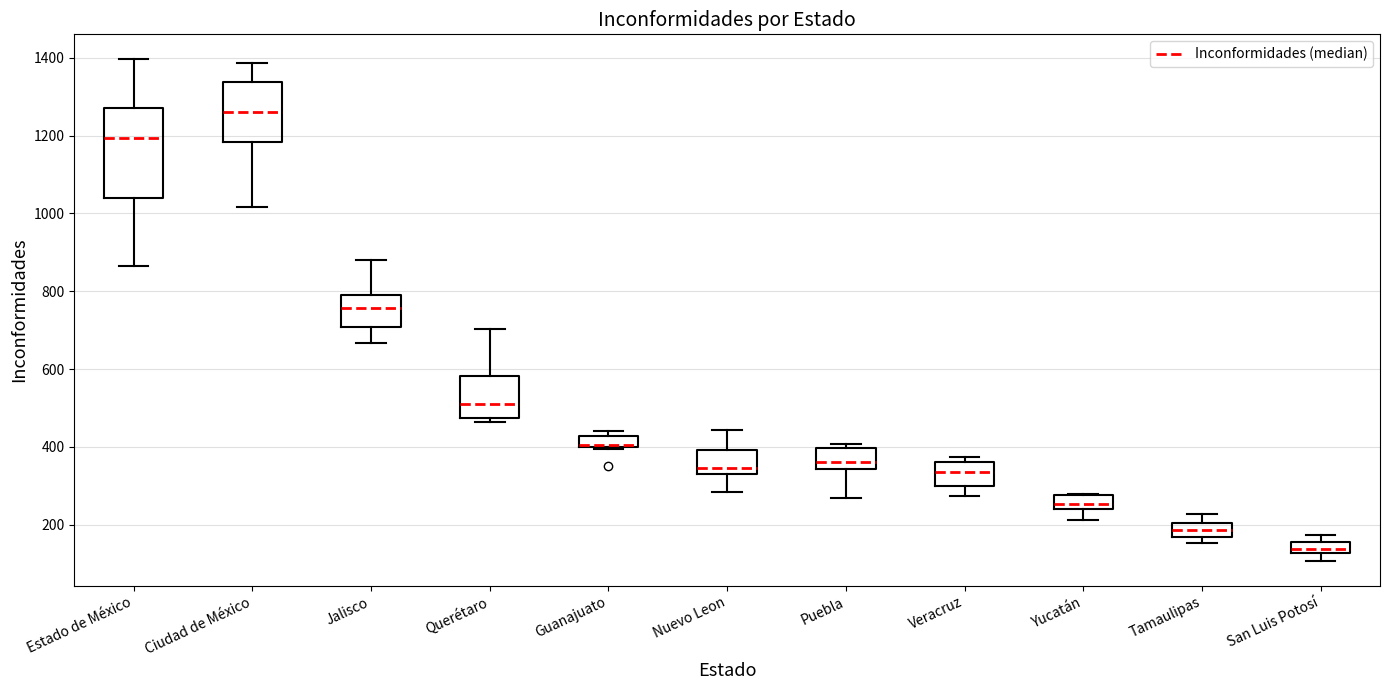

Where does the lower whisker of the box for Yucatán end on the y-axis? The values are not printed on the chart, so give them approximately, as read against the axis.

220